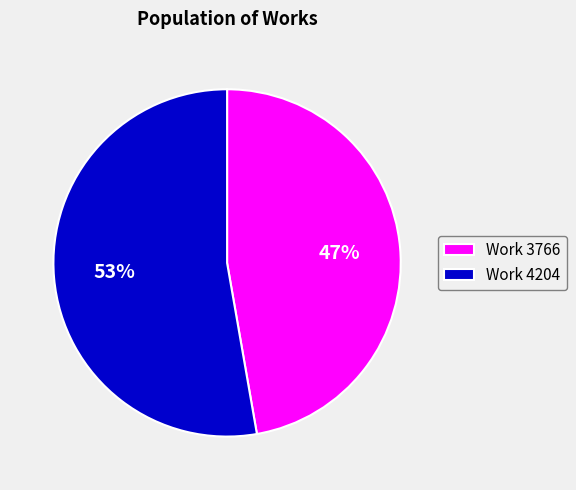

Do Work 4204 and Work 3766 together represent more than half of the pie?

Yes